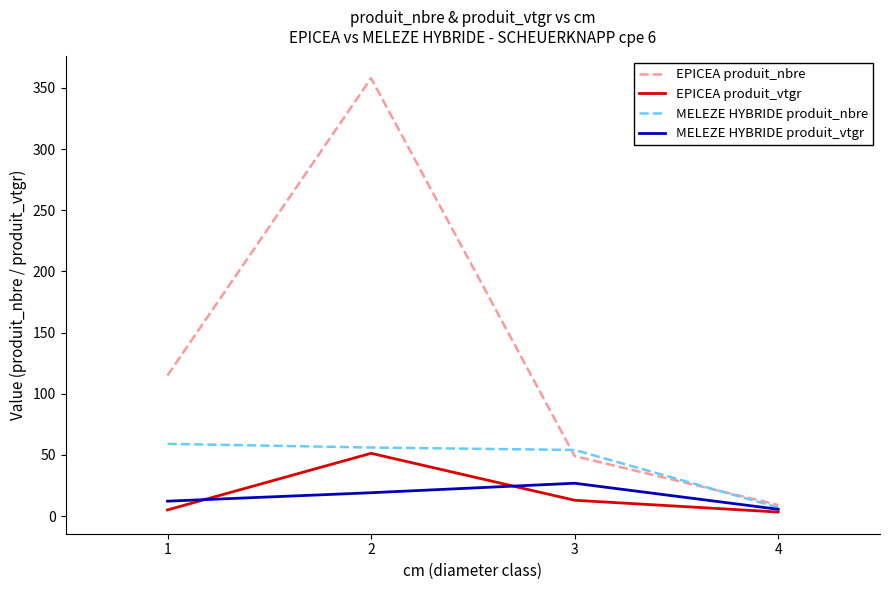

What is the difference between the maximum and minimum values in the EPICEA produit_nbre series?

349.0